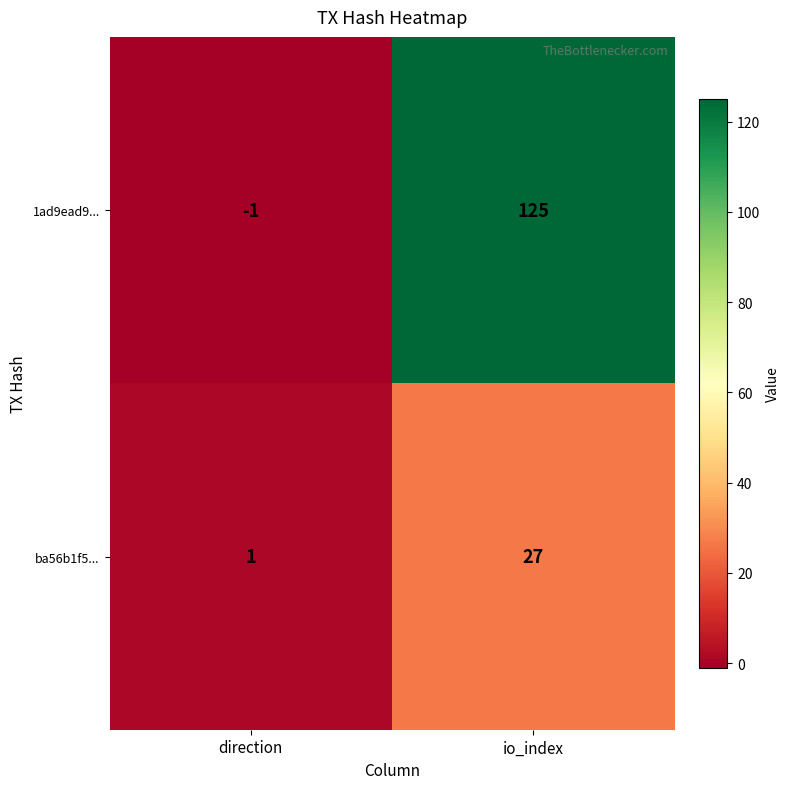

List the series in order of their peak value, lowest first.

ba56b1f5..., 1ad9ead9...